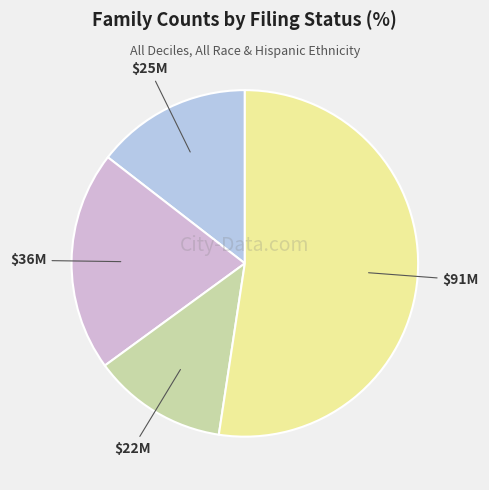

Count the number of slices in the pie.

4